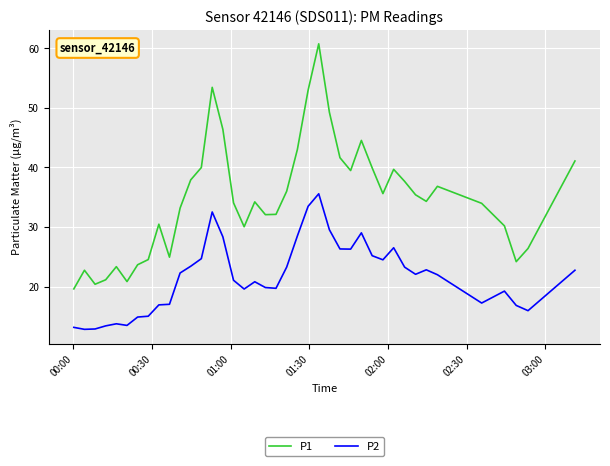

List the series in order of their overall mean, highest first.

P1, P2